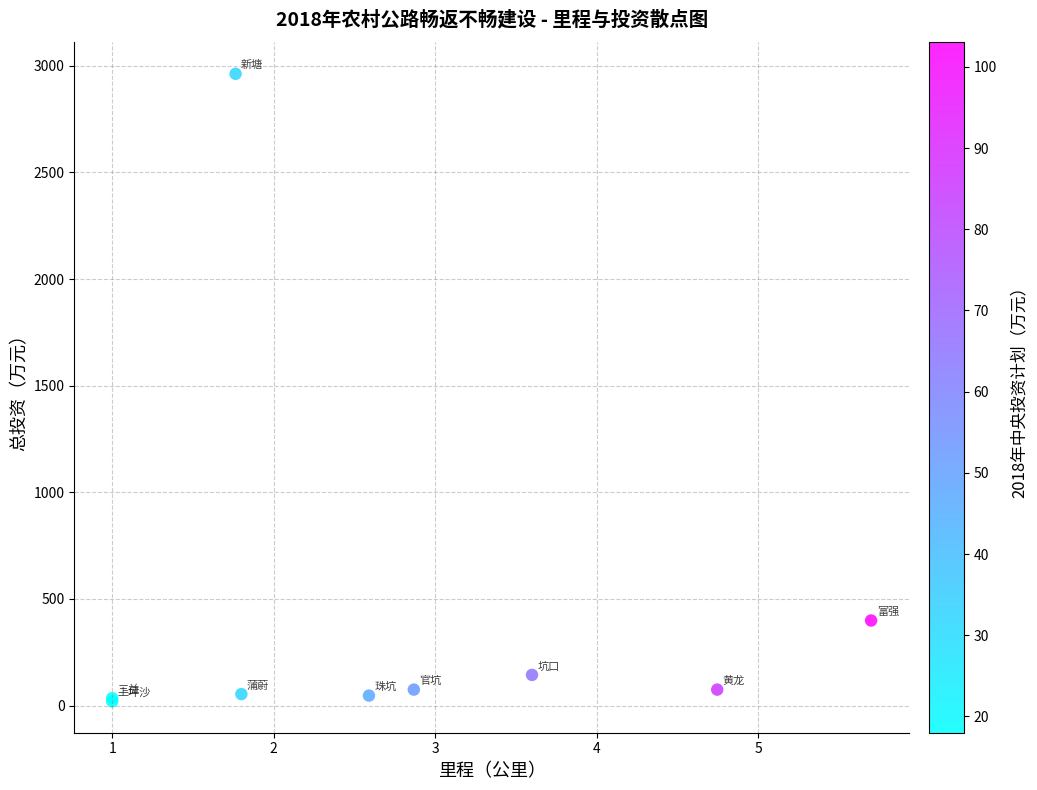

What Y value in the scatter plot is closest to 1491?

399